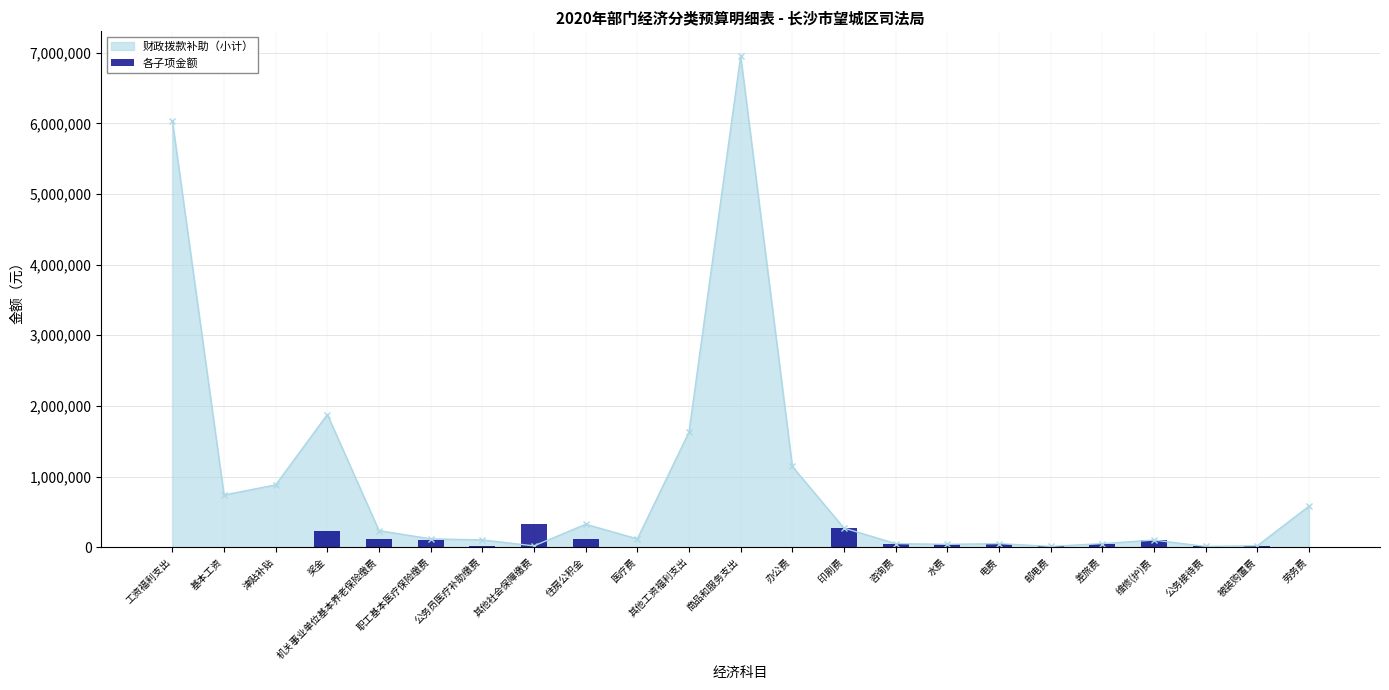

Between 工资福利支出 and 其他工资福利支出, which is larger?

工资福利支出